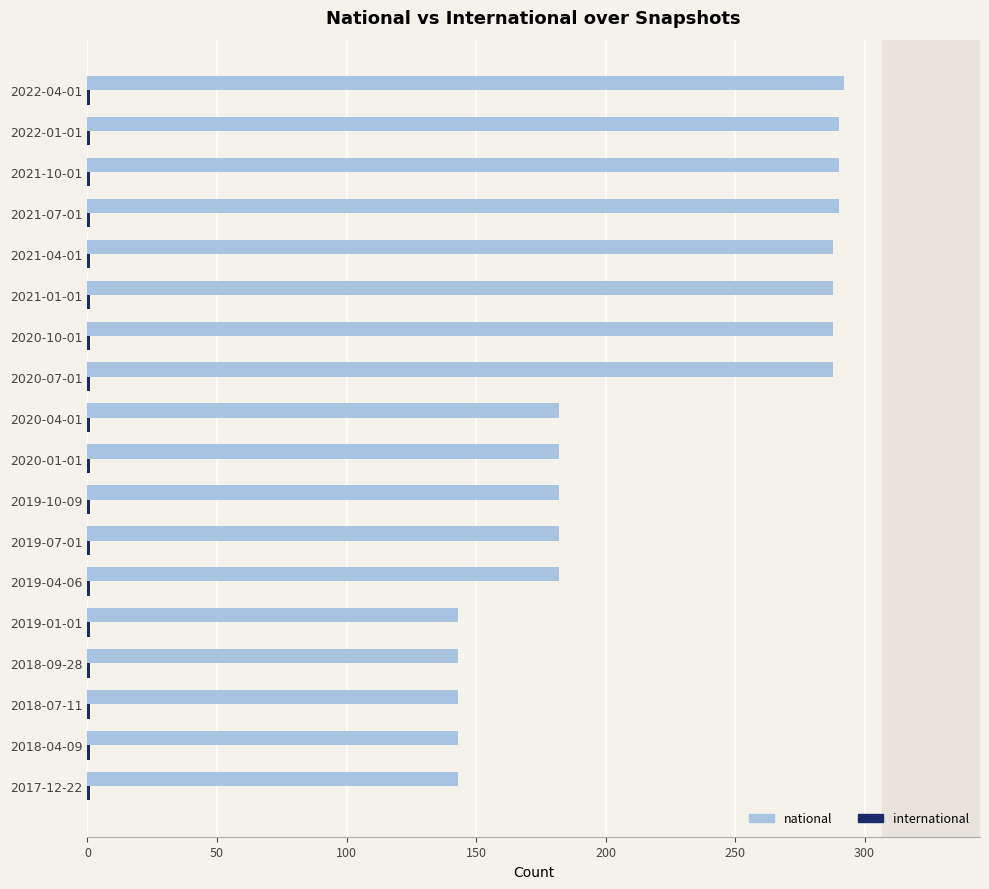

Between 2018-09-28 and 2019-10-09, which series saw the biggest shift?

national